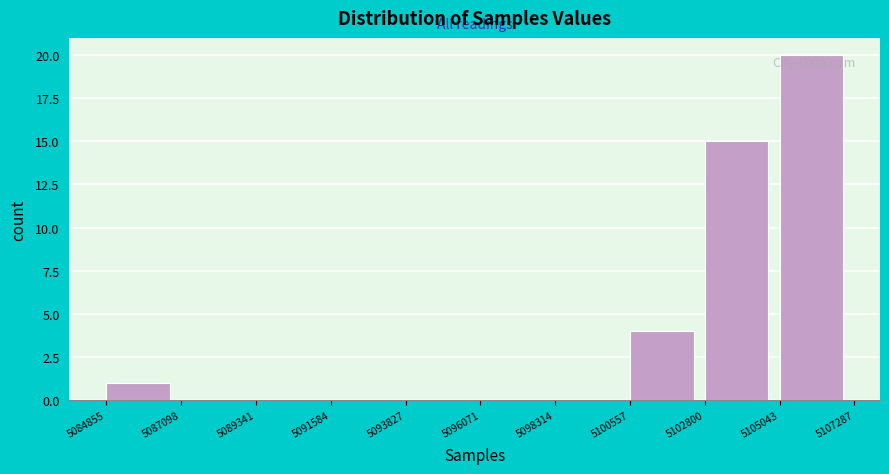

Reading left to right, transcribe this chart: for each bar, give the range it covers on the x-axis and its height. The values are not printed on the chart, so give them approximately, as read against the axis.

5084855 to 5087098: 1
5087098 to 5089341: 0
5089341 to 5091584: 0
5091584 to 5093827: 0
5093827 to 5096071: 0
5096071 to 5098314: 0
5098314 to 5100557: 0
5100557 to 5102800: 4
5102800 to 5105043: 15
5105043 to 5107287: 20